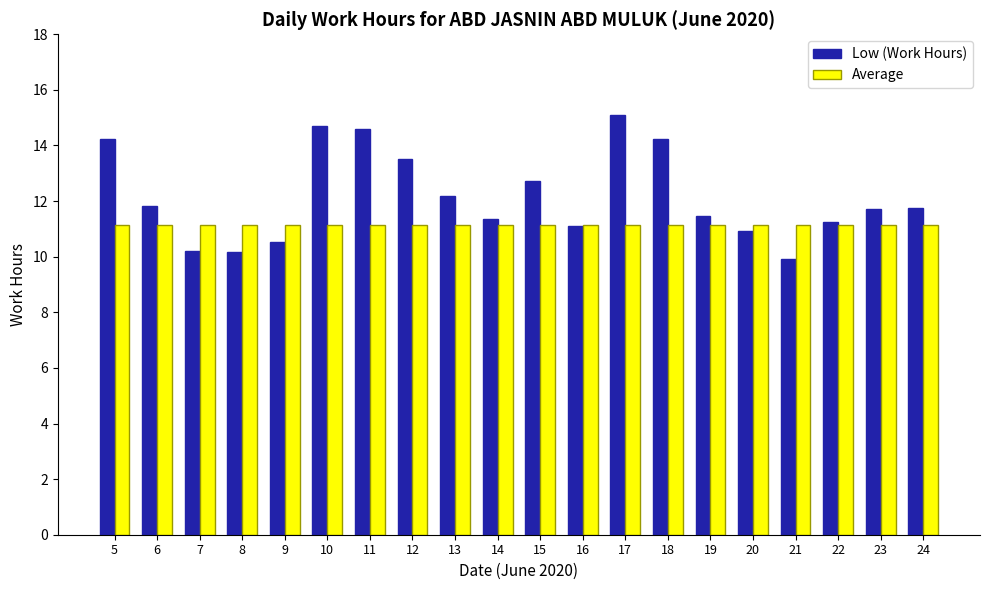

How many groups of bars are there?

20